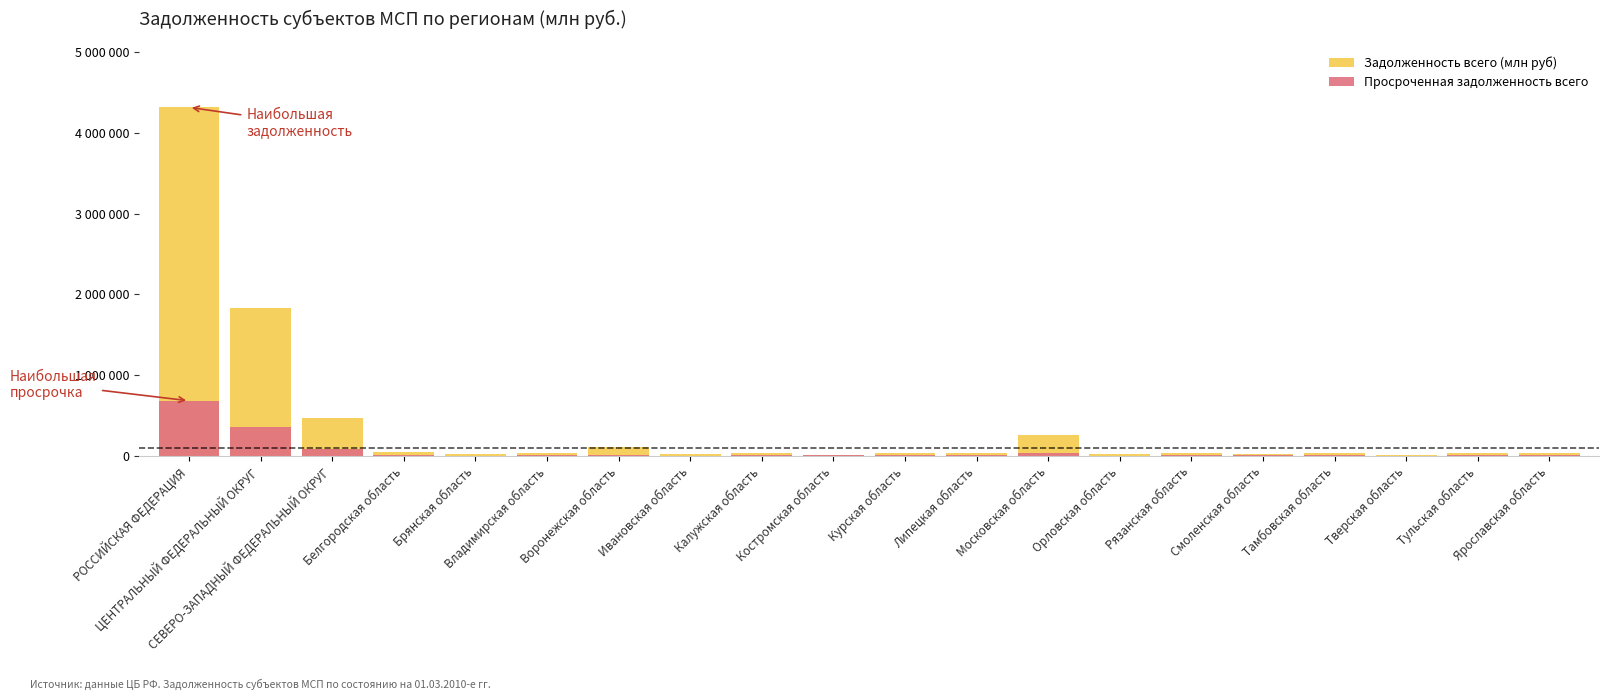

At which label does Задолженность всего (млн руб) reach its minimum?

Тверская область